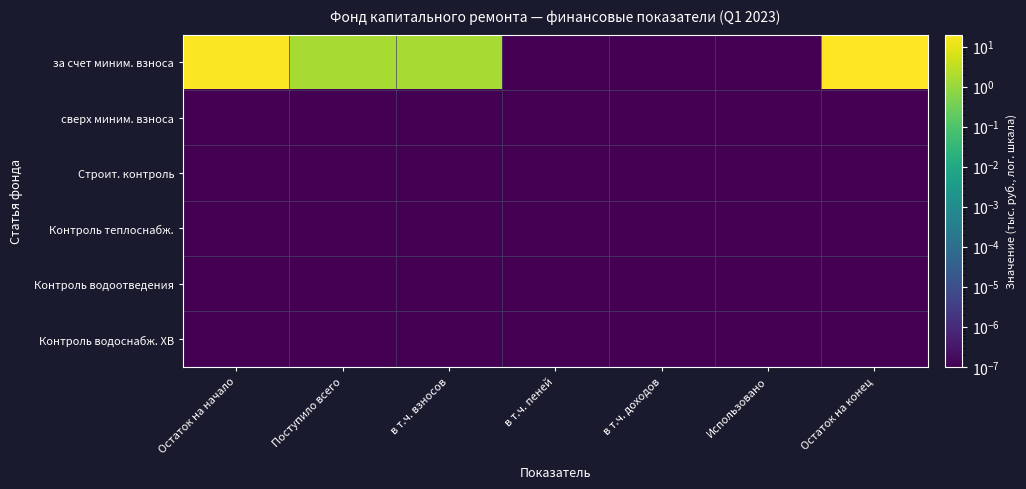

At which category is the sum across all series the highest?

Остаток на конец